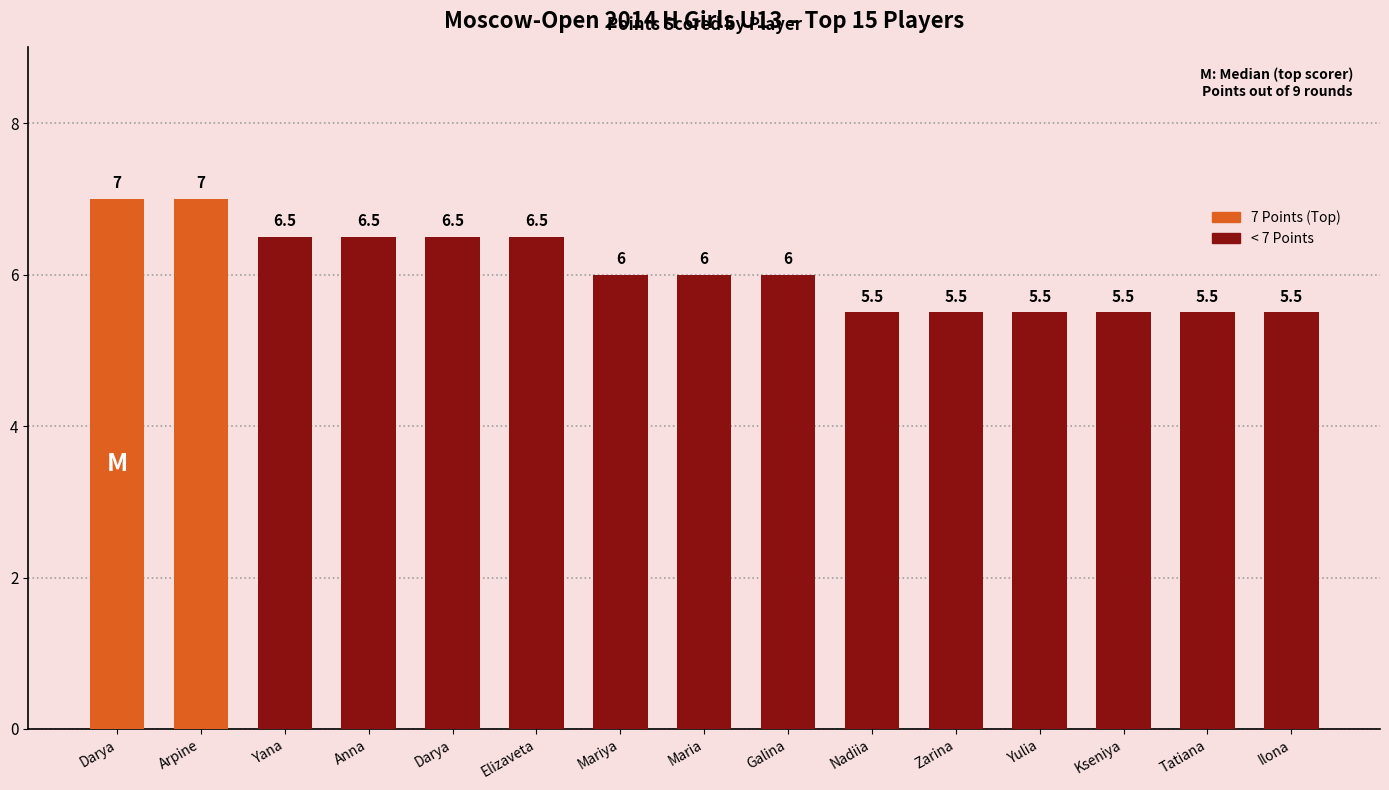

What is the change in value from Yana to Galina?

-0.5